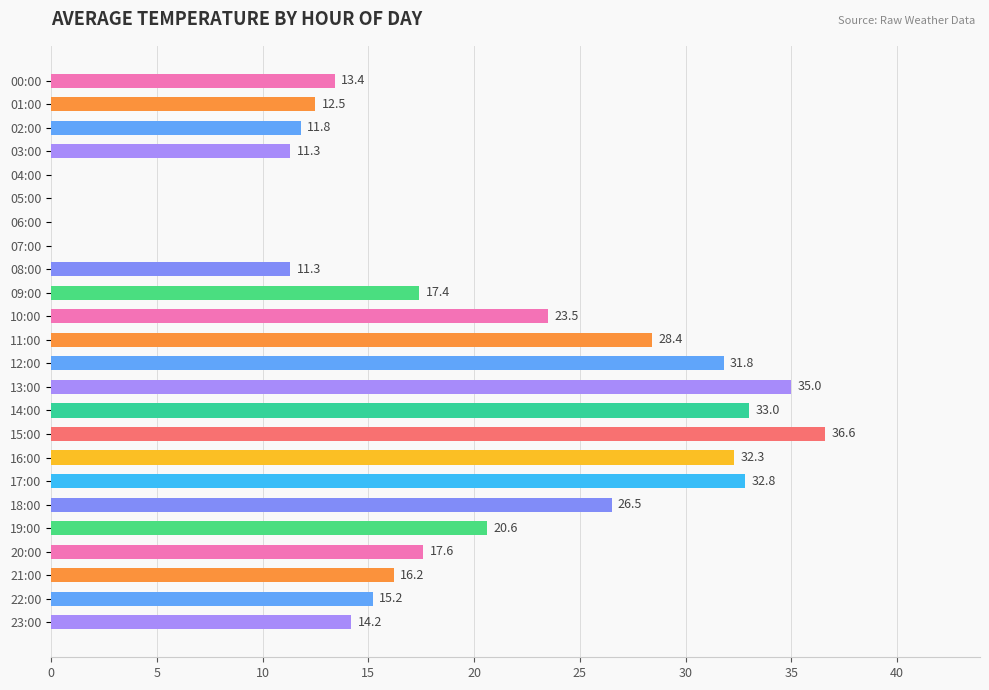

True or false: the data shows -18.5 at 05:00.

False